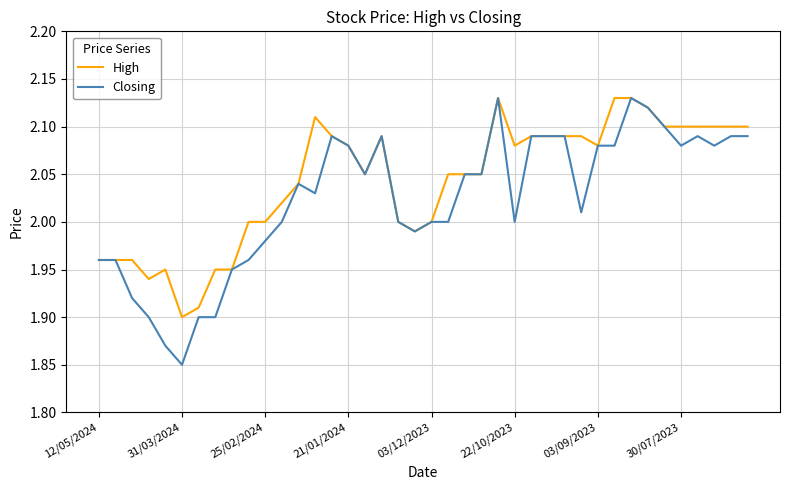

Rank the series by their average value, from highest to lowest.

High, Closing